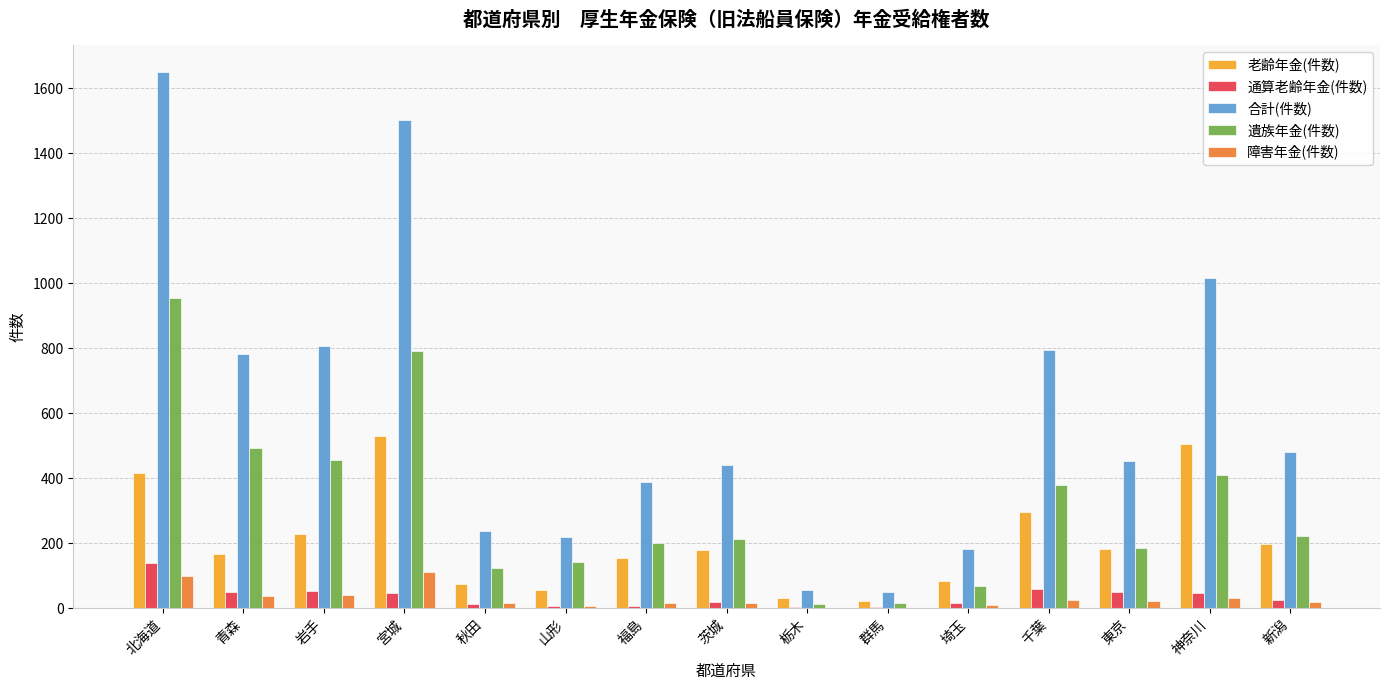

What is the greatest value displayed?

1651